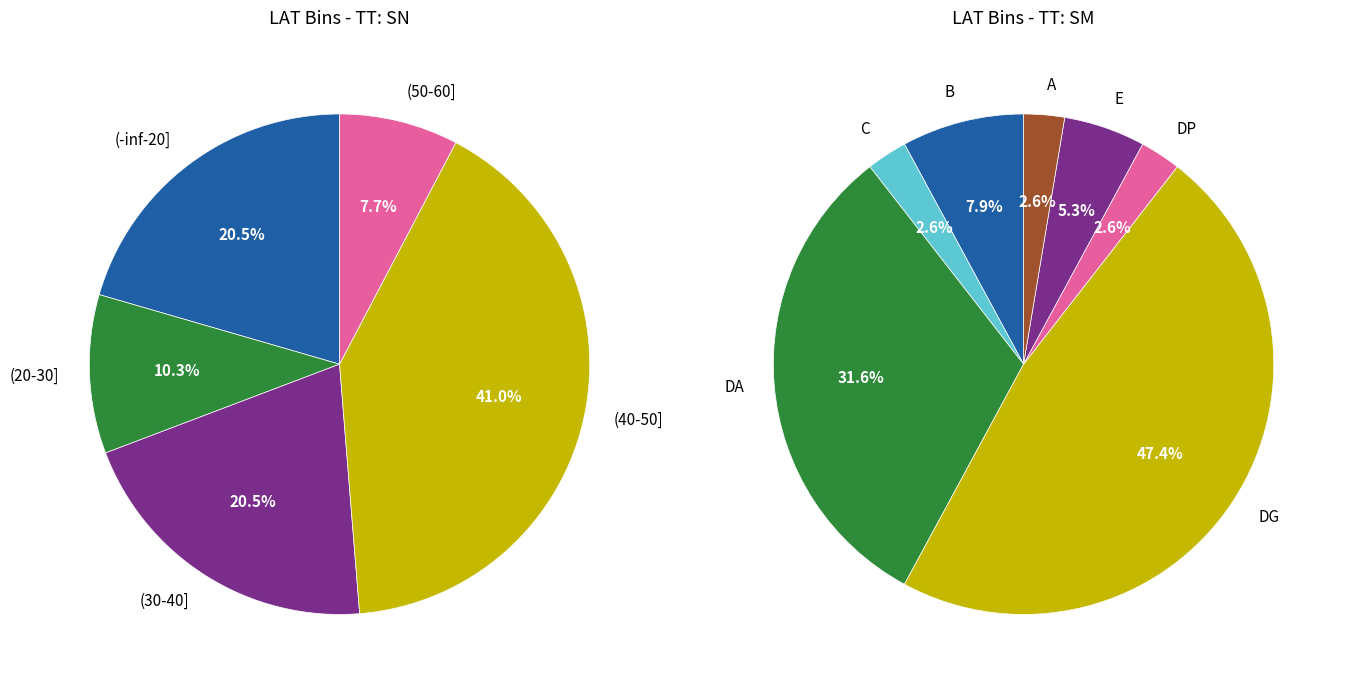

The SN slice represents 18% of the pie. True or false?

False